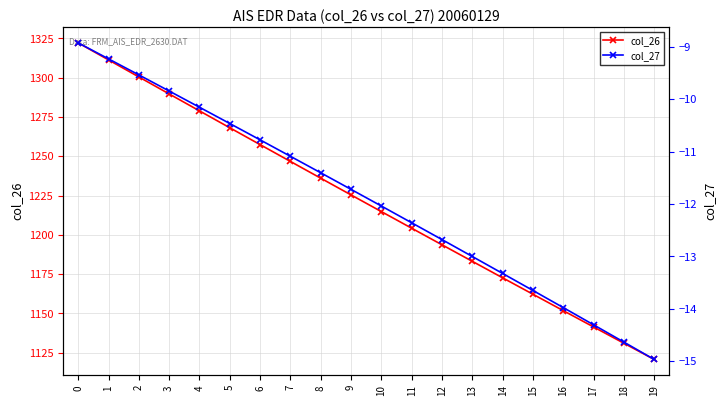

True or false: col_26 and col_27 cross at least once.

False